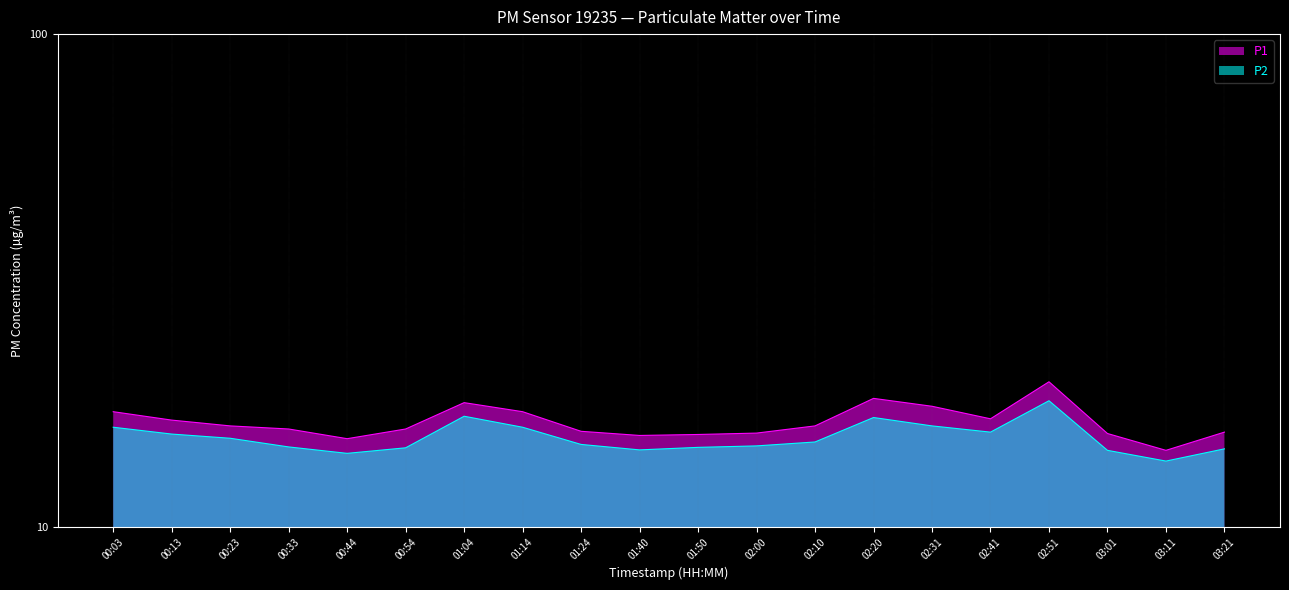

The P2 series shows 14.1 at 00:44. True or false?

True